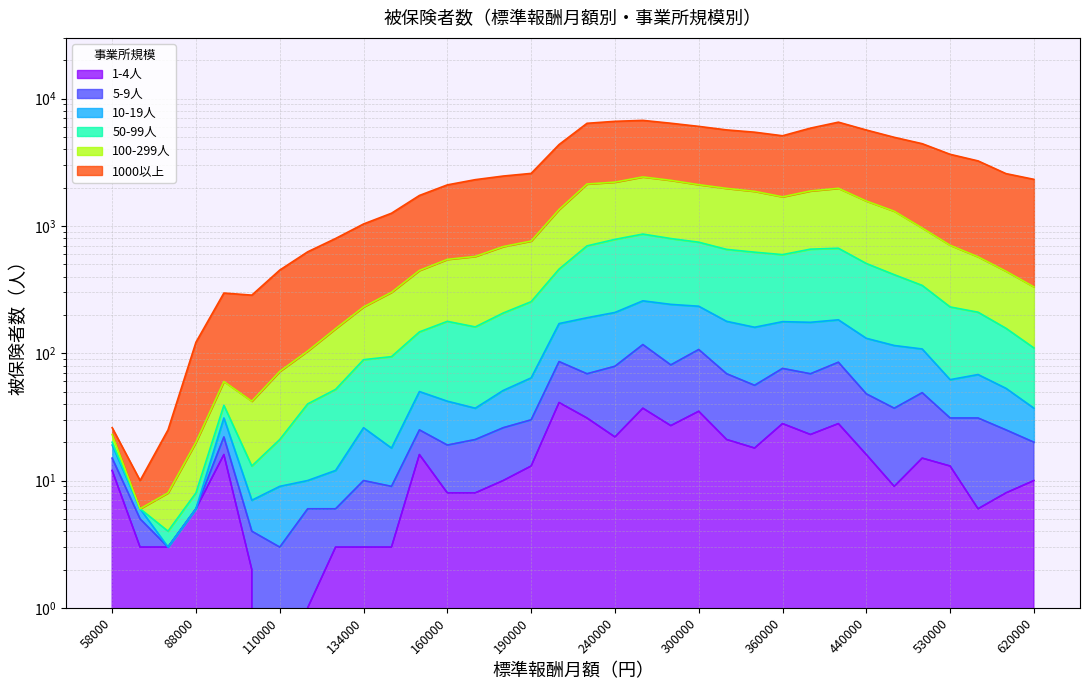

True or false: 10-19人 and 100-299人 intersect in this chart.

False